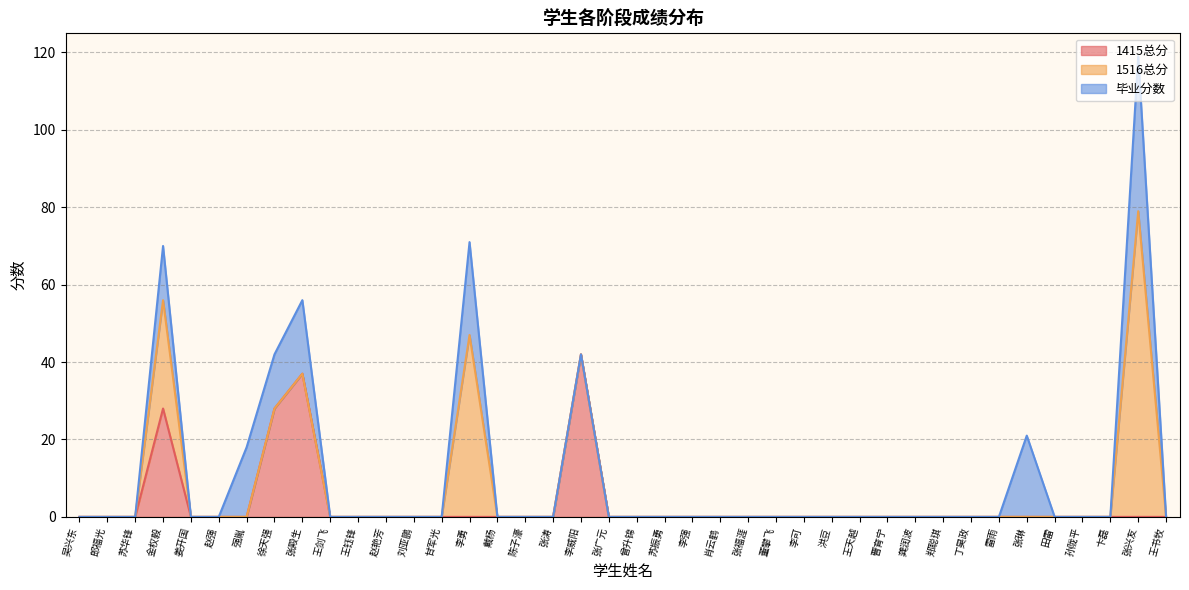

Reading left to right, extract all data points from this chart.

1415总分: 吴兴东=0	郎福光=0	苏华锋=0	金权毅=28	姜开国=0	赵强=0	强胤=0	徐天强=28	张殿生=37	王剑飞=0	王钰锋=0	赵艳芳=0	刘亚鹏=0	甘军光=0	李勇=0	戴杨=0	陈子濠=0	张涛=0	李威阳=42	张广元=0	曾升锦=0	苏振勇=0	李强=0	肖云鹤=0	张福涯=0	董攀飞=0	李可=0	洪豆=0	王天越=0	曹育宁=0	龚润波=0	郑聪琪=0	丁昊政=0	雷雨=0	张琳=0	田雷=0	孙陇平=0	卞磊=0	张兴友=0	王书牧=0
1516总分: 吴兴东=0	郎福光=0	苏华锋=0	金权毅=28	姜开国=0	赵强=0	强胤=0	徐天强=0	张殿生=0	王剑飞=0	王钰锋=0	赵艳芳=0	刘亚鹏=0	甘军光=0	李勇=47	戴杨=0	陈子濠=0	张涛=0	李威阳=0	张广元=0	曾升锦=0	苏振勇=0	李强=0	肖云鹤=0	张福涯=0	董攀飞=0	李可=0	洪豆=0	王天越=0	曹育宁=0	龚润波=0	郑聪琪=0	丁昊政=0	雷雨=0	张琳=0	田雷=0	孙陇平=0	卞磊=0	张兴友=79	王书牧=0
毕业分数: 吴兴东=0	郎福光=0	苏华锋=0	金权毅=14	姜开国=0	赵强=0	强胤=18	徐天强=14	张殿生=19	王剑飞=0	王钰锋=0	赵艳芳=0	刘亚鹏=0	甘军光=0	李勇=24	戴杨=0	陈子濠=0	张涛=0	李威阳=0	张广元=0	曾升锦=0	苏振勇=0	李强=0	肖云鹤=0	张福涯=0	董攀飞=0	李可=0	洪豆=0	王天越=0	曹育宁=0	龚润波=0	郑聪琪=0	丁昊政=0	雷雨=0	张琳=21	田雷=0	孙陇平=0	卞磊=0	张兴友=40	王书牧=0